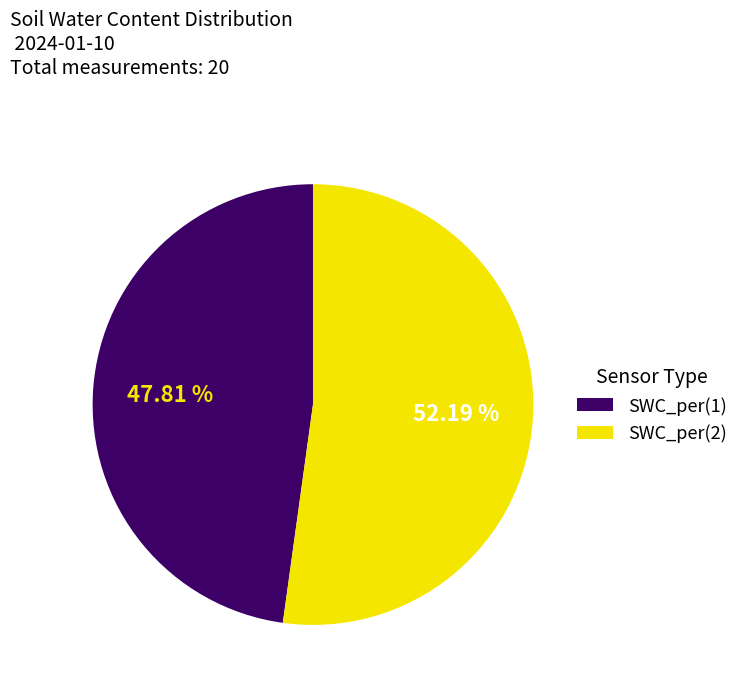

What is the ratio of the value at SWC_per(2) to the value at SWC_per(1)?

1.1